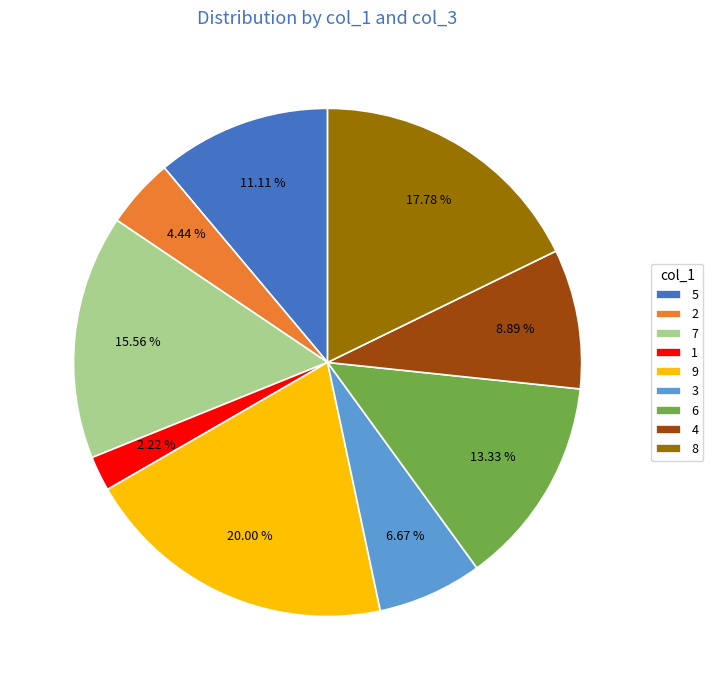

True or false: 7 accounts for 16% of the total.

True